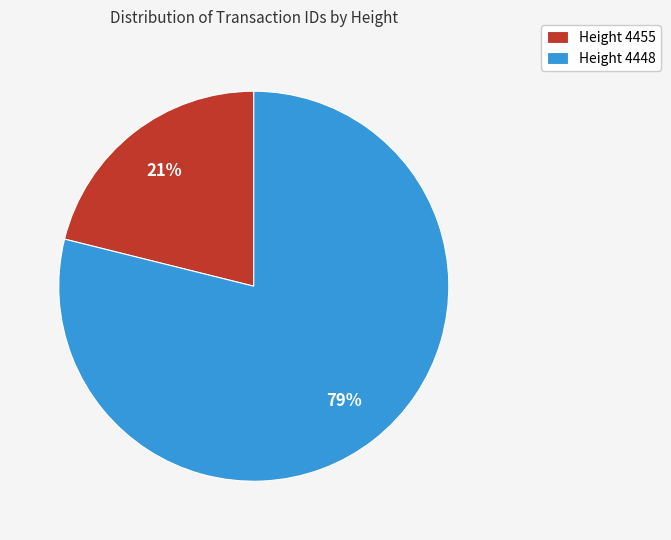

Is there a majority slice in this chart?

Yes